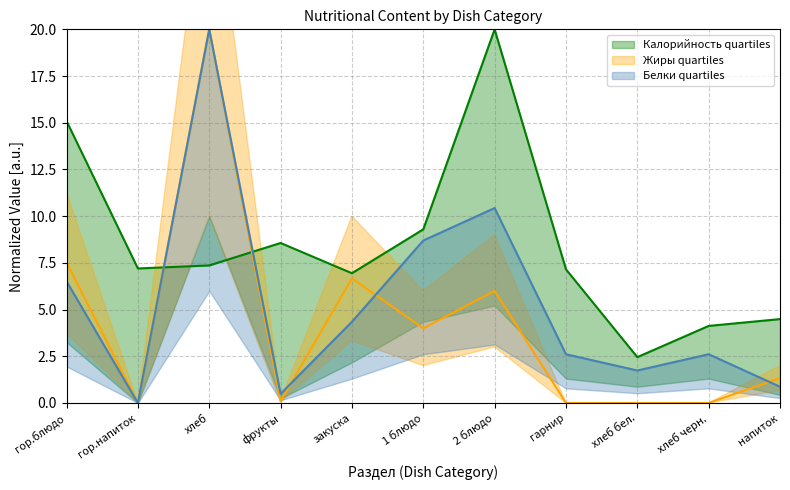

What is the difference between the Белки values at фрукты and гарнир?

2.1